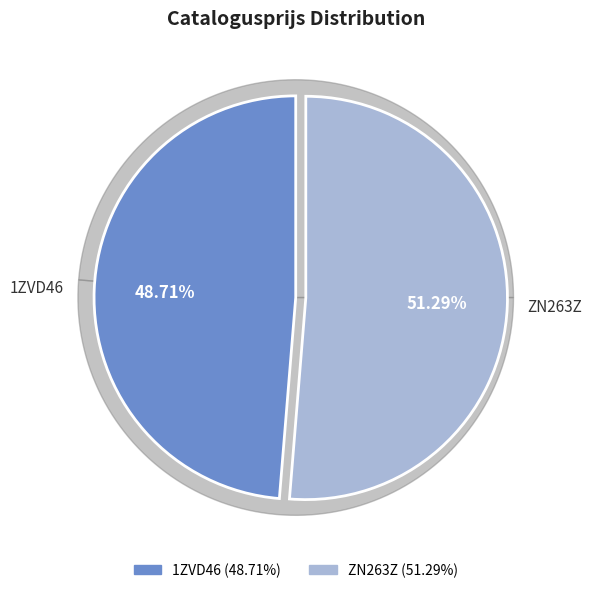

Is there a majority slice in this chart?

Yes